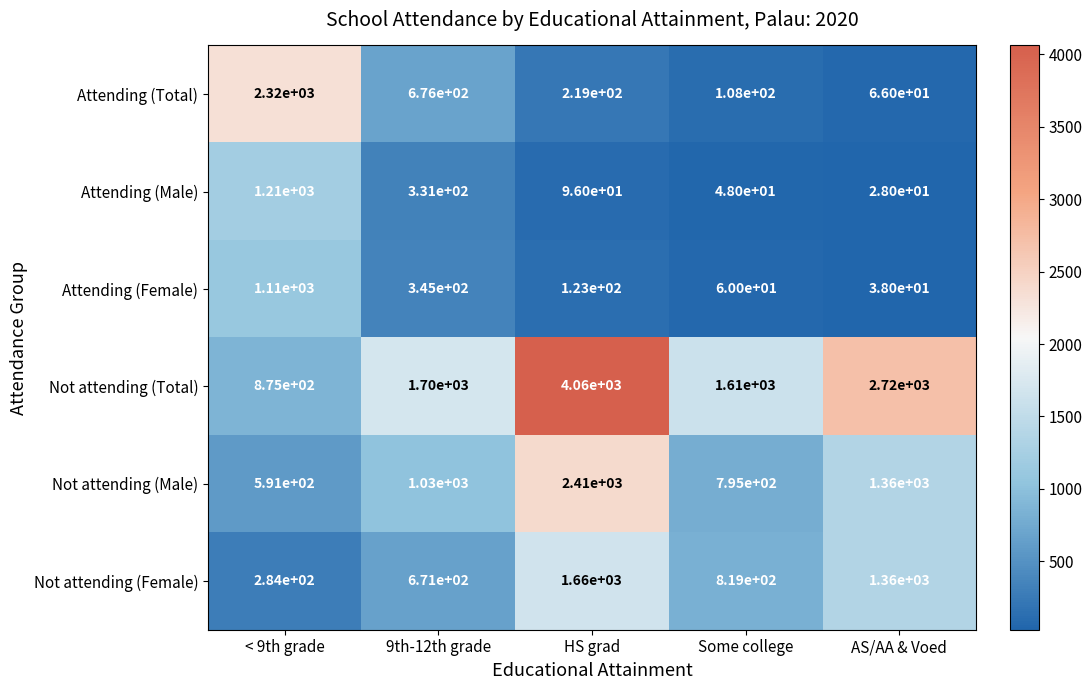

Rank the series by their maximum value, from lowest to highest.

Attending (Female), Attending (Male), Not attending (Female), Attending (Total), Not attending (Male), Not attending (Total)